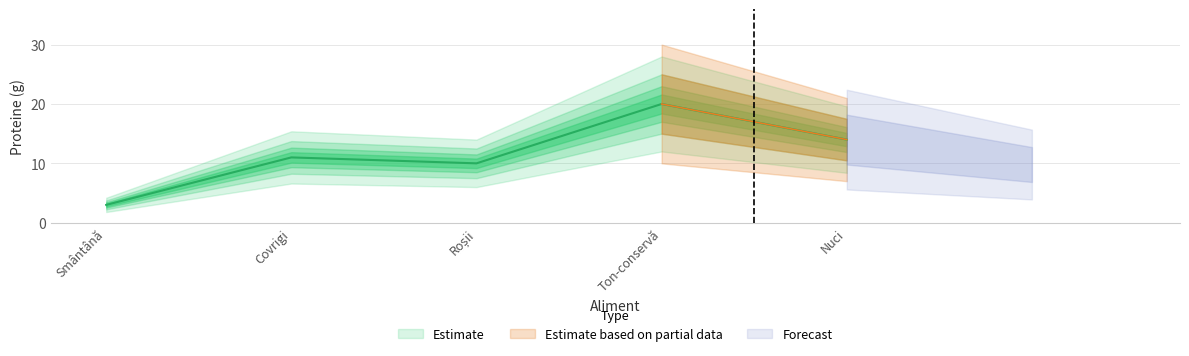

What is the minimum value shown in the chart?

3